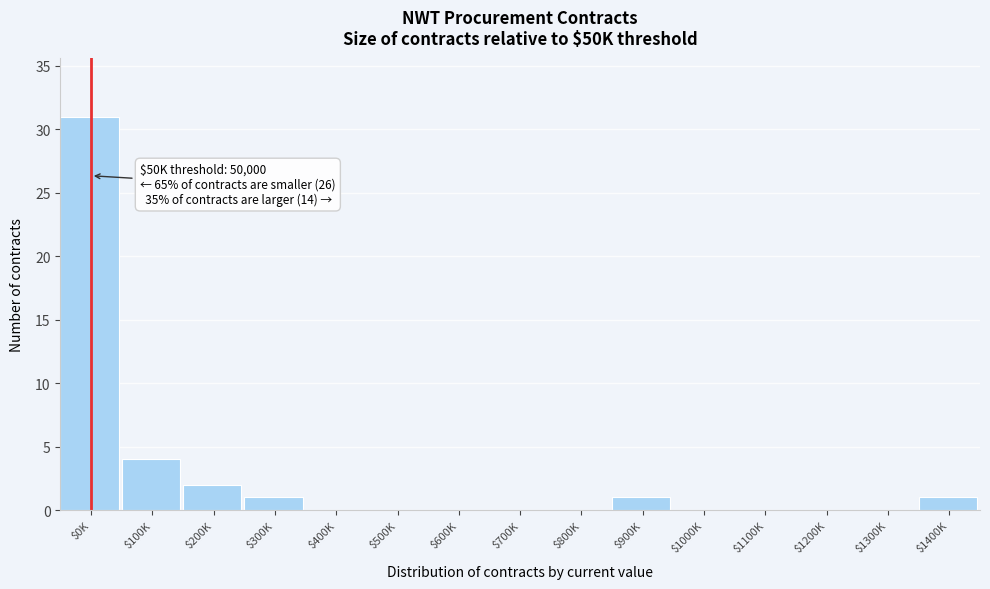

The chart shows a value of 14 at $400K. True or false?

False